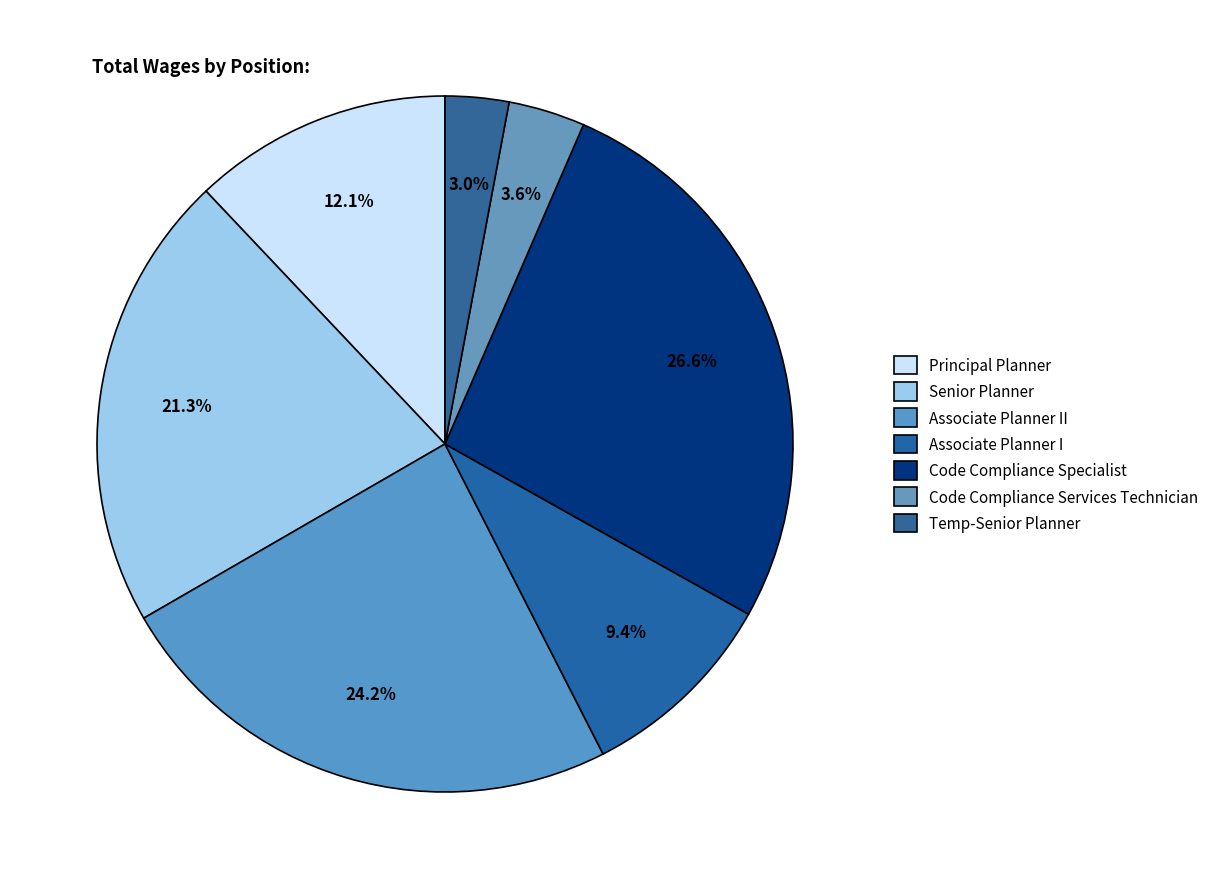

How many segments does this pie chart have?

7